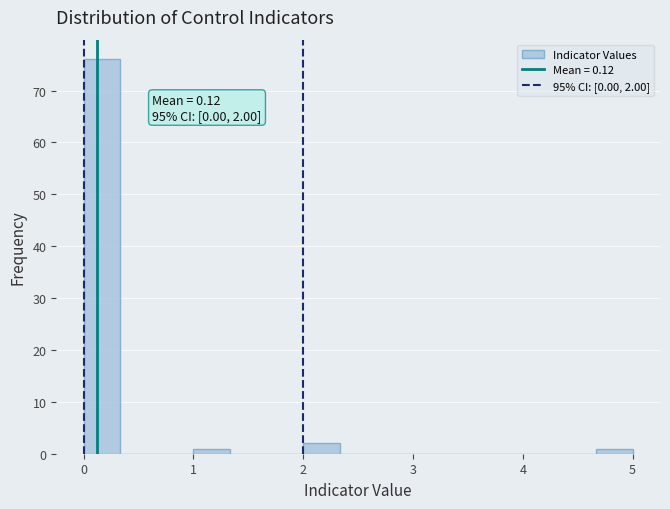

Read against the x-axis, roughly where is the centre of the tallest bar?

0.2